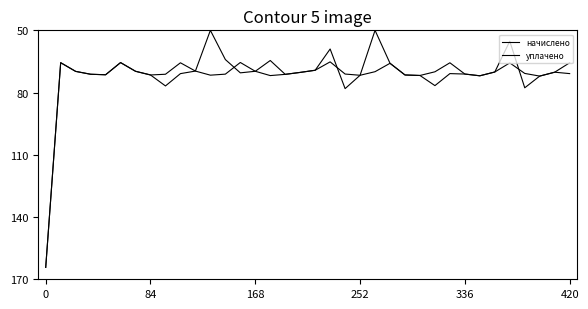

Does the chart have visible grid lines?

No